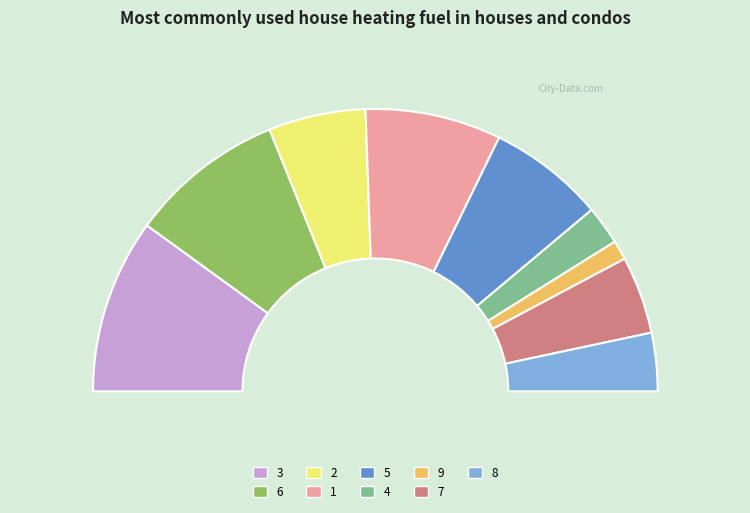

To the nearest percent, what portion does 3 represent?

20%